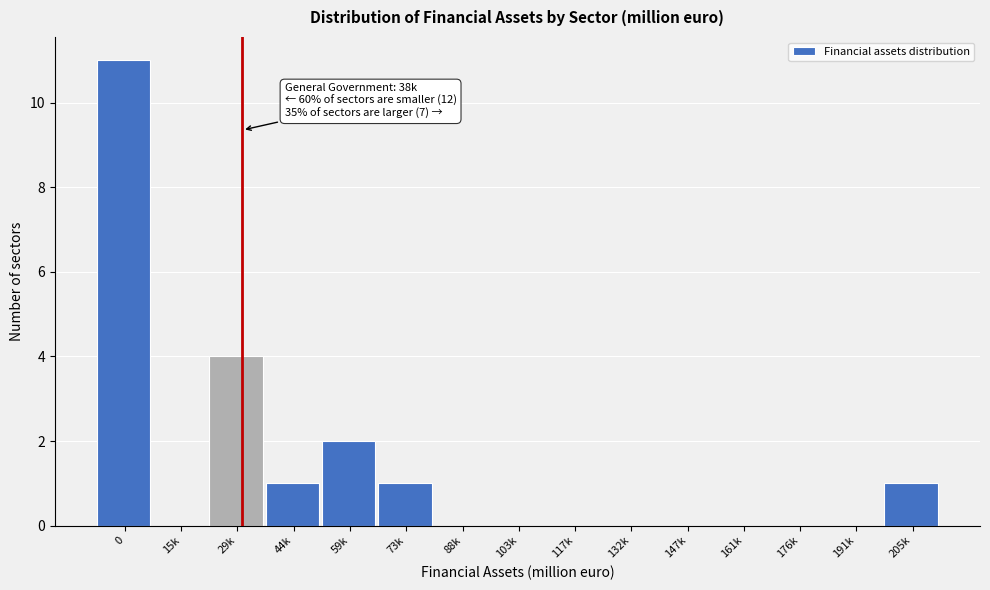

Reading left to right, list all the values displayed in this chart.

0=11	15k=0	29k=4	44k=1	59k=2	73k=1	88k=0	103k=0	117k=0	132k=0	147k=0	161k=0	176k=0	191k=0	205k=1